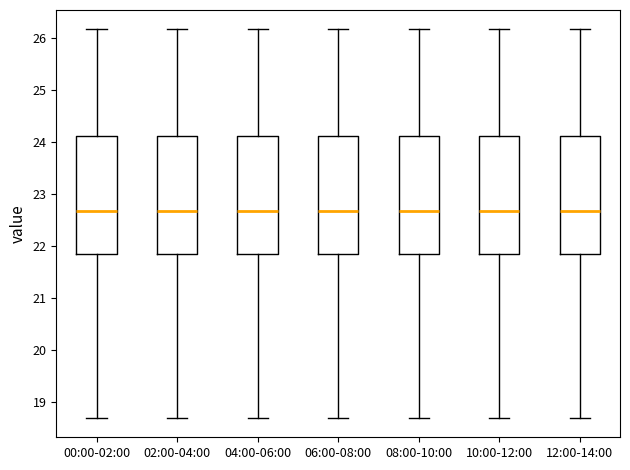

Where is the lower edge of the box for 04:00-06:00 on the y-axis? The values are not printed on the chart, so give them approximately, as read against the axis.

21.9